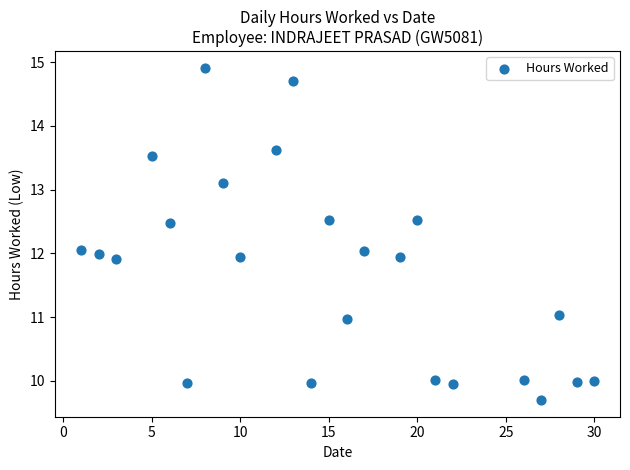

What is the range of Y values (max minus min)?

5.2